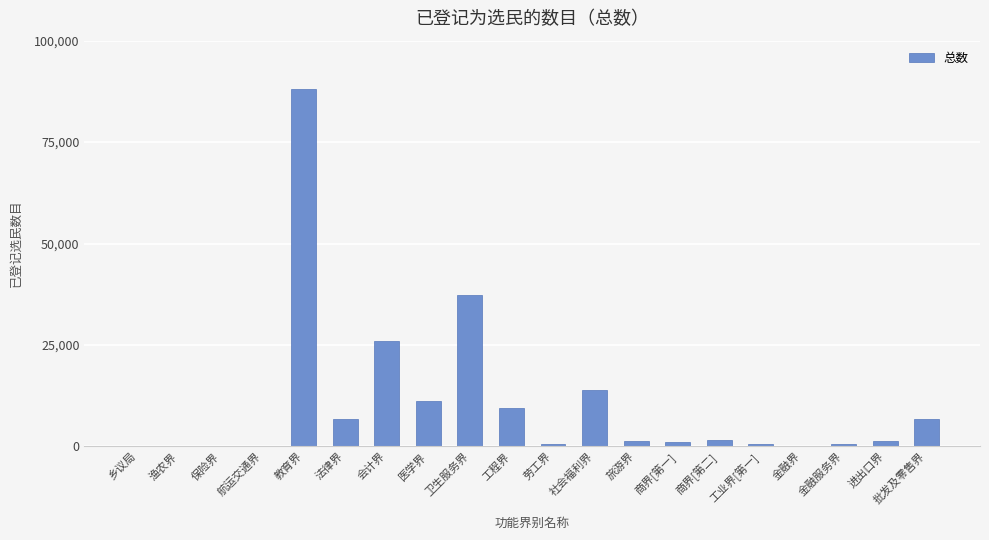

True or false: the data shows 195 at 航运交通界.

True